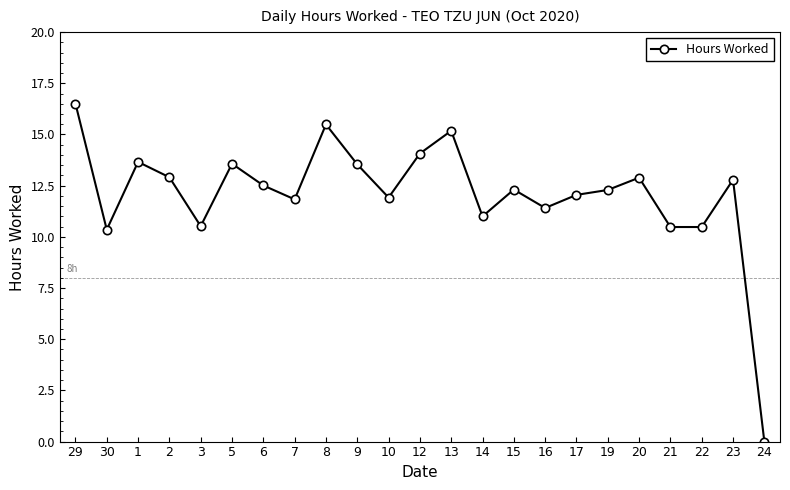

What is the difference between the maximum and minimum values?

16.5